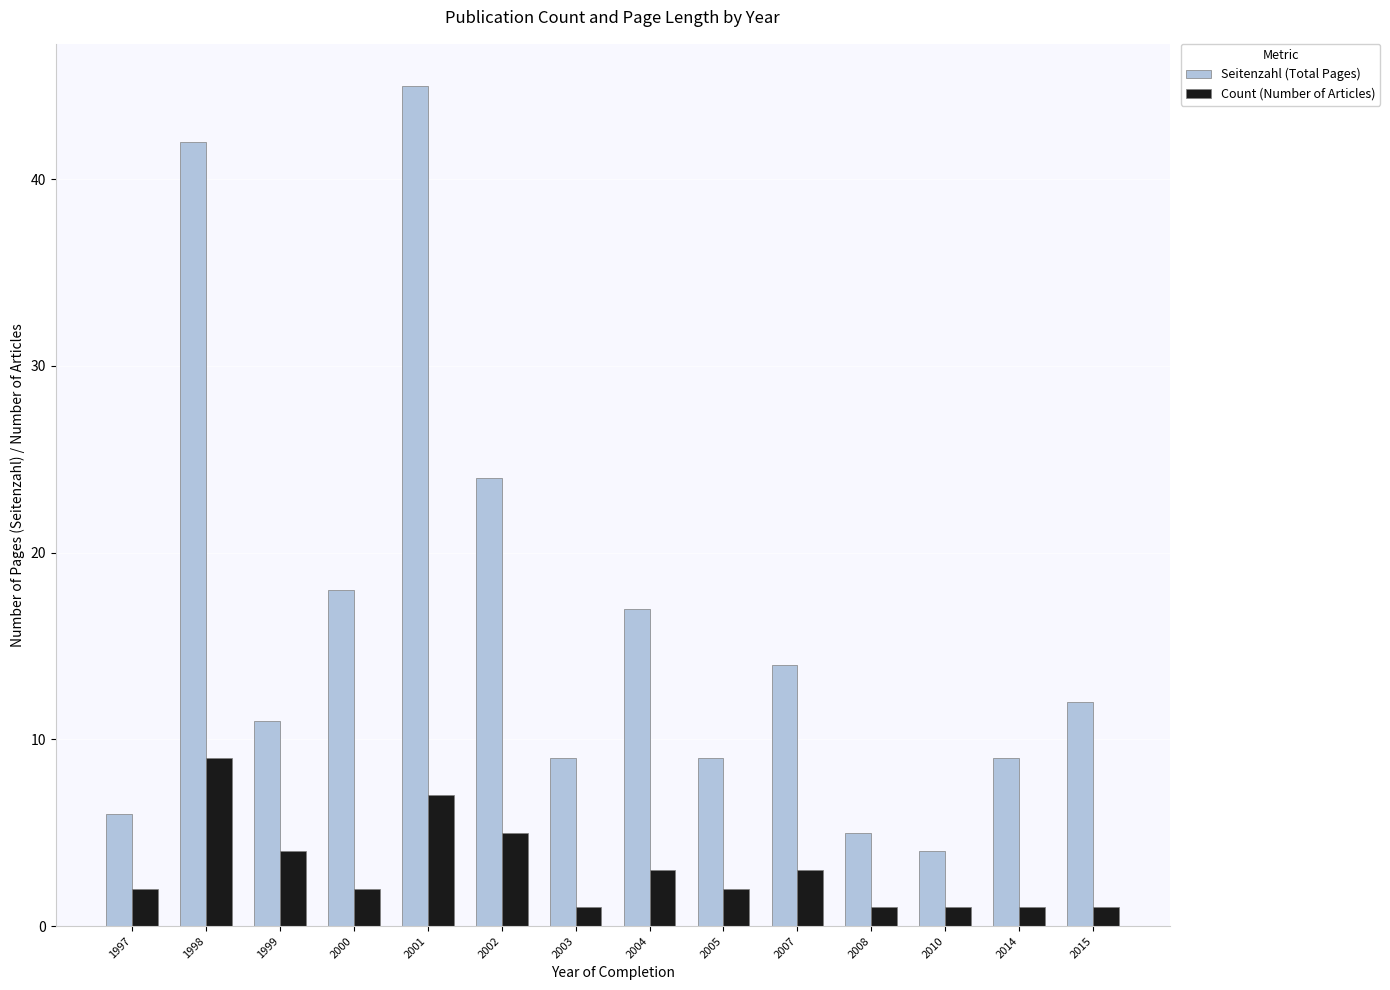

How many distinct data groups are displayed?

2